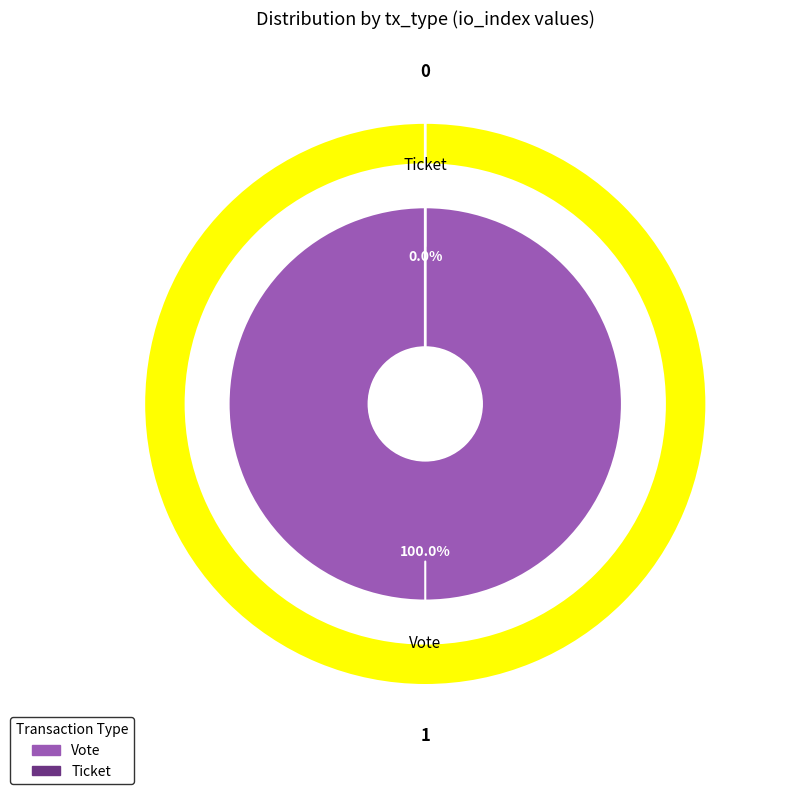

To the nearest percent, what portion does Vote represent?

100%